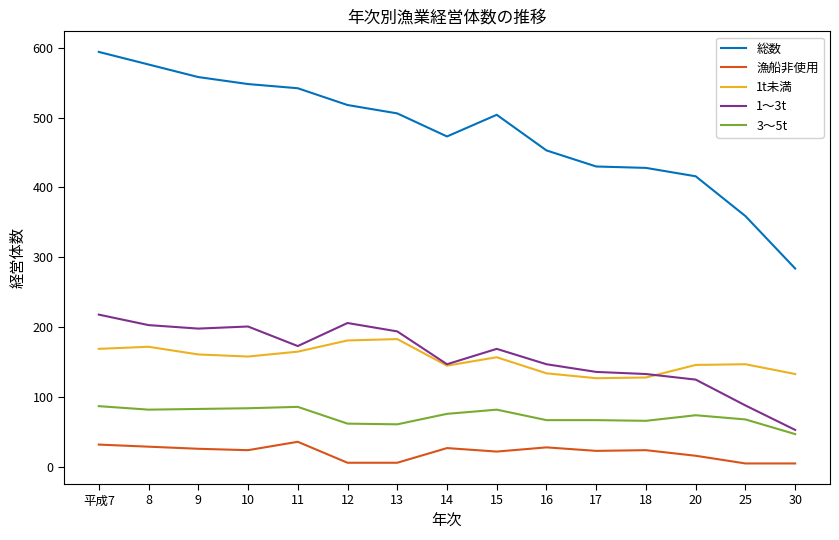

How many categories are shown in the chart?

15